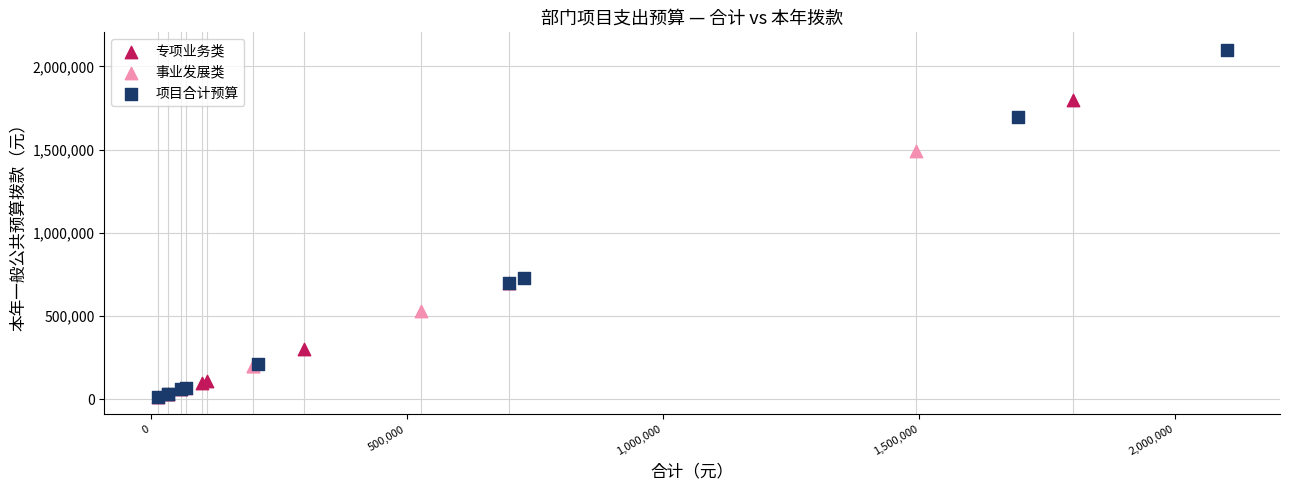

Which series reaches the maximum Y coordinate?

项目合计预算